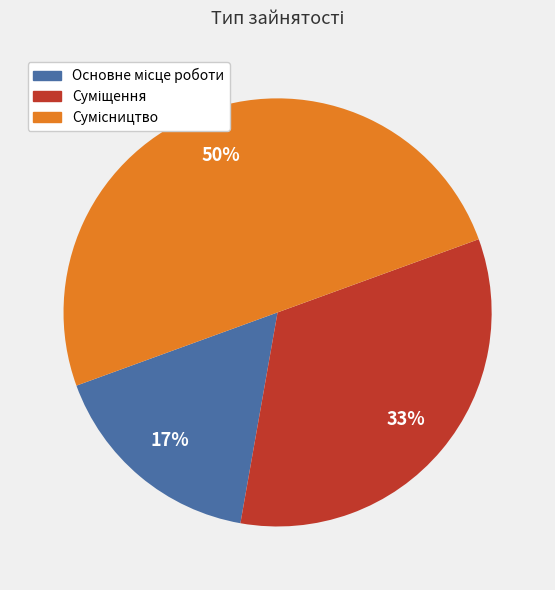

Count the number of slices in the pie.

3